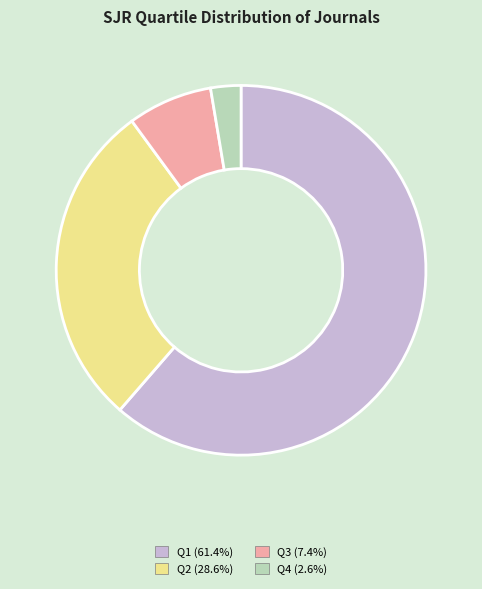

Which category has the biggest portion of the pie?

Q1